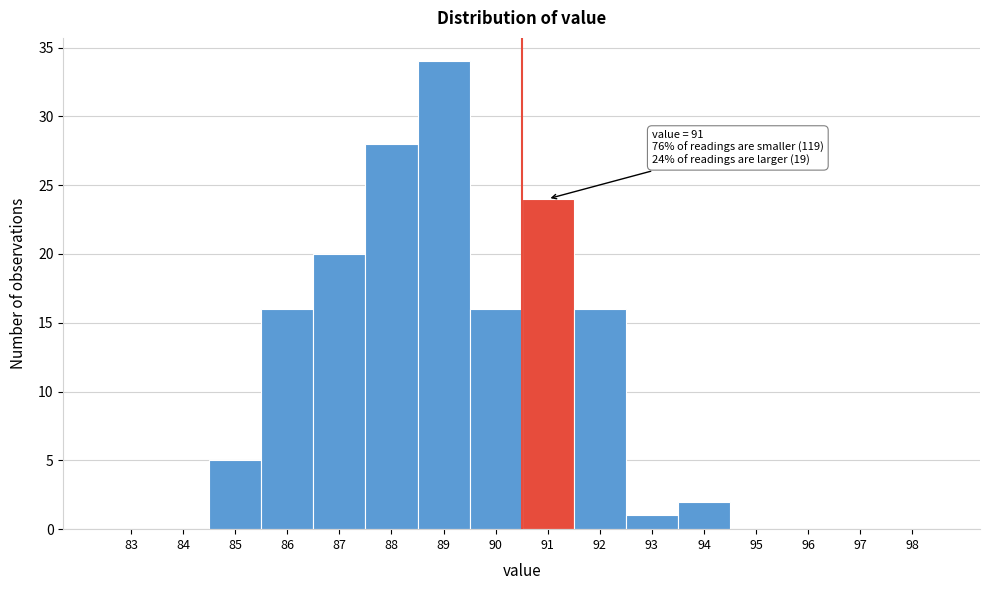

Reading left to right, transcribe all the data shown in this chart.

83=0	84=0	85=5	86=16	87=20	88=28	89=34	90=16	91=24	92=16	93=1	94=2	95=0	96=0	97=0	98=0